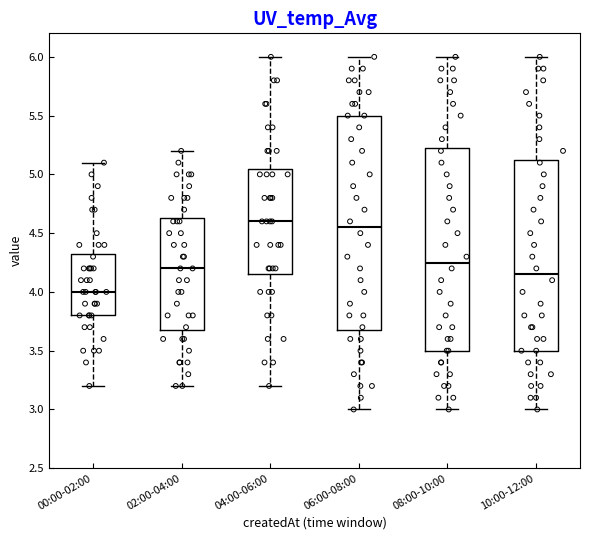

Which box has the lowest median line?

00:00-02:00